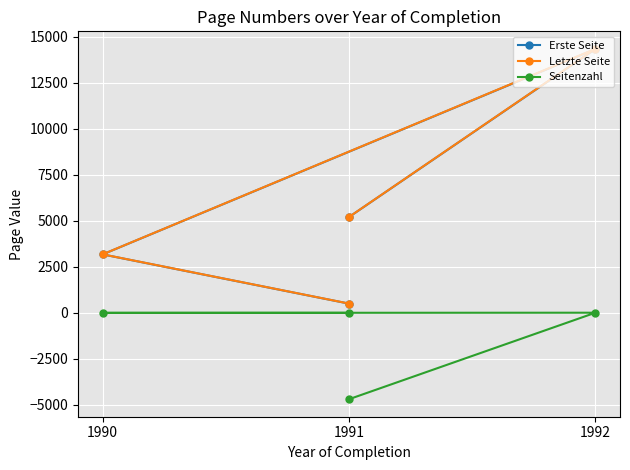

Between 1992 and 1991, which series saw the biggest shift?

Letzte Seite